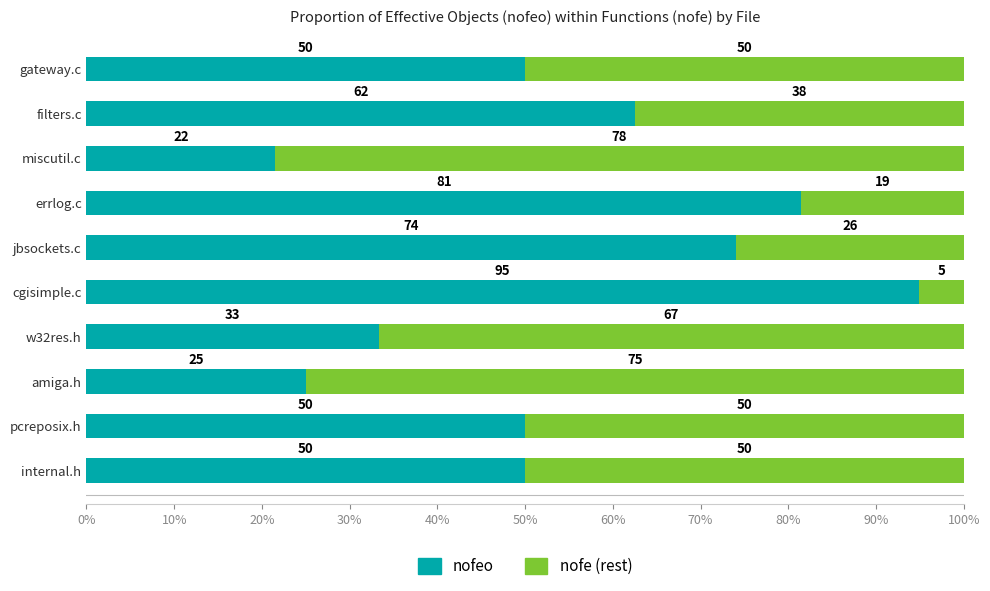

The value of nofeo at gateway.c is 50.0. True or false?

True